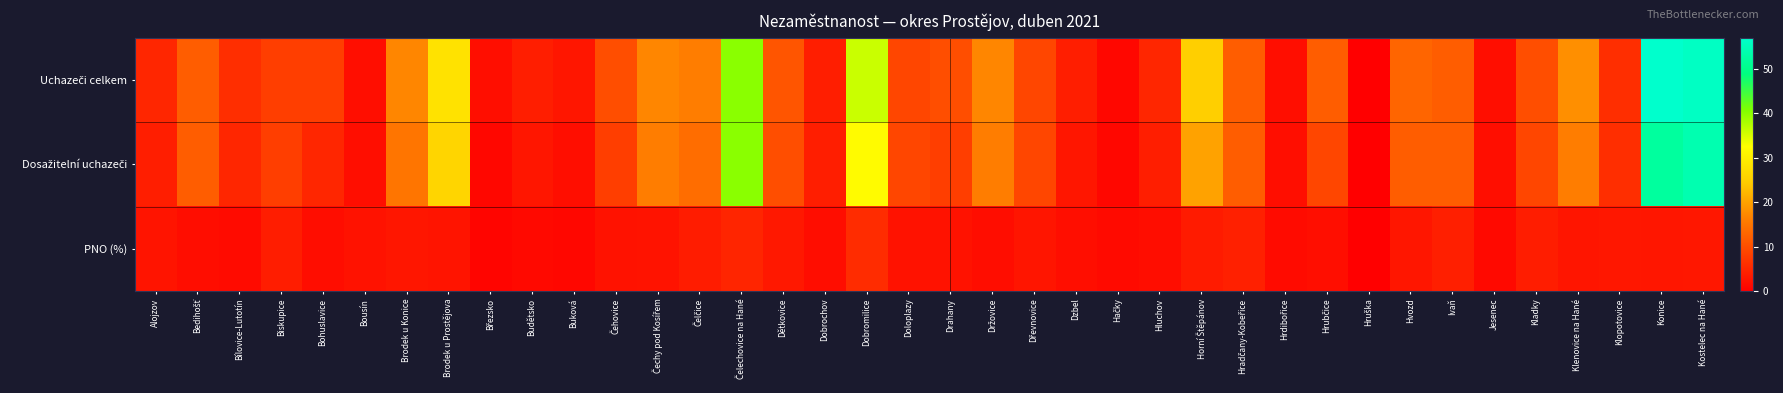

At how many categories does at least one series exceed 45?

2